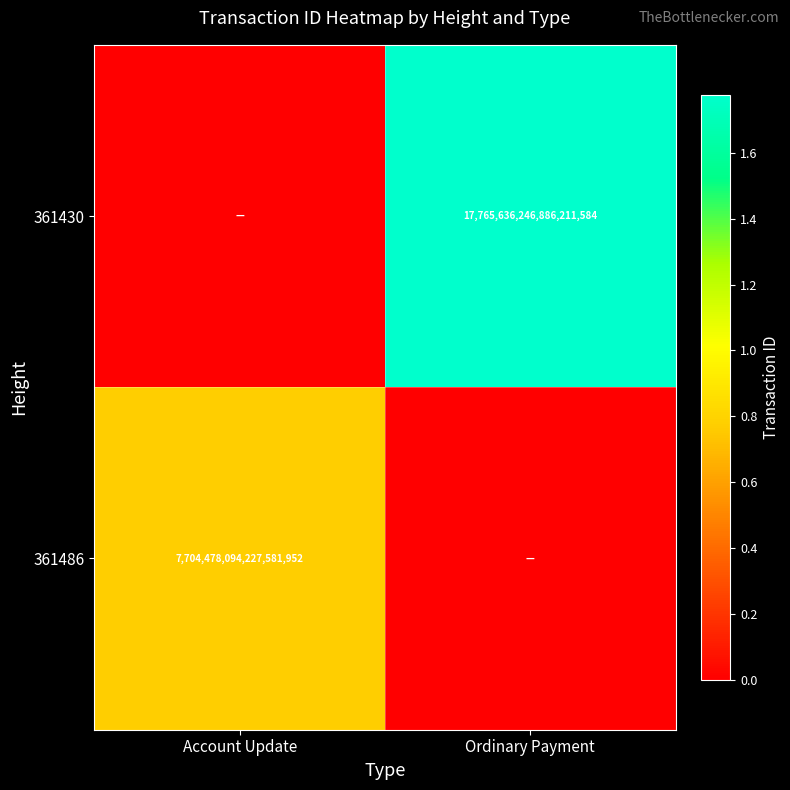

Is it true that 361486 equals 7704478094227581952 at Account Update?

True